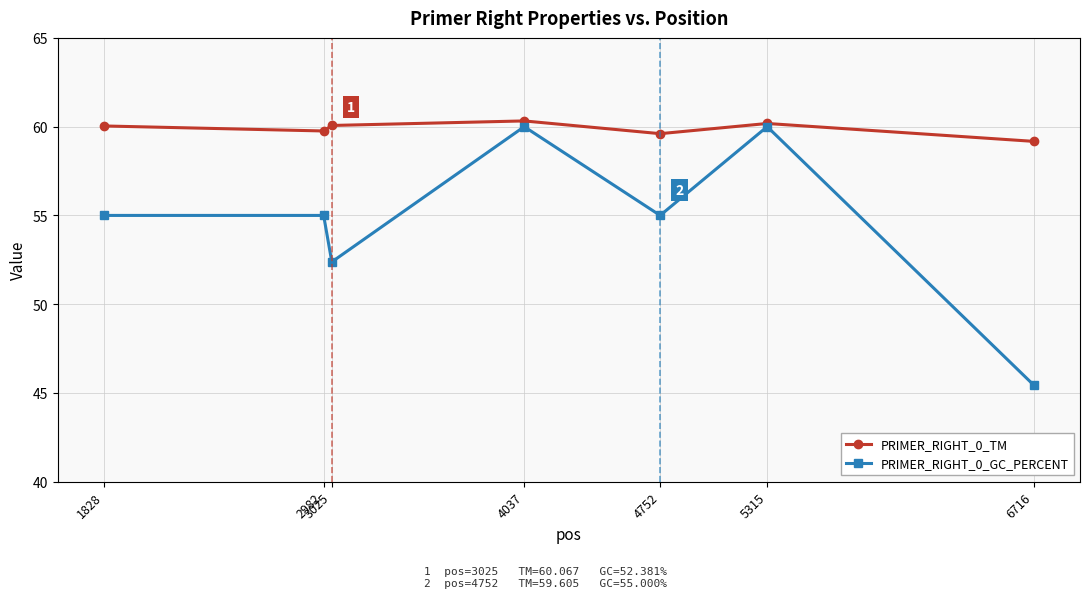

How many lines are shown in the chart?

2